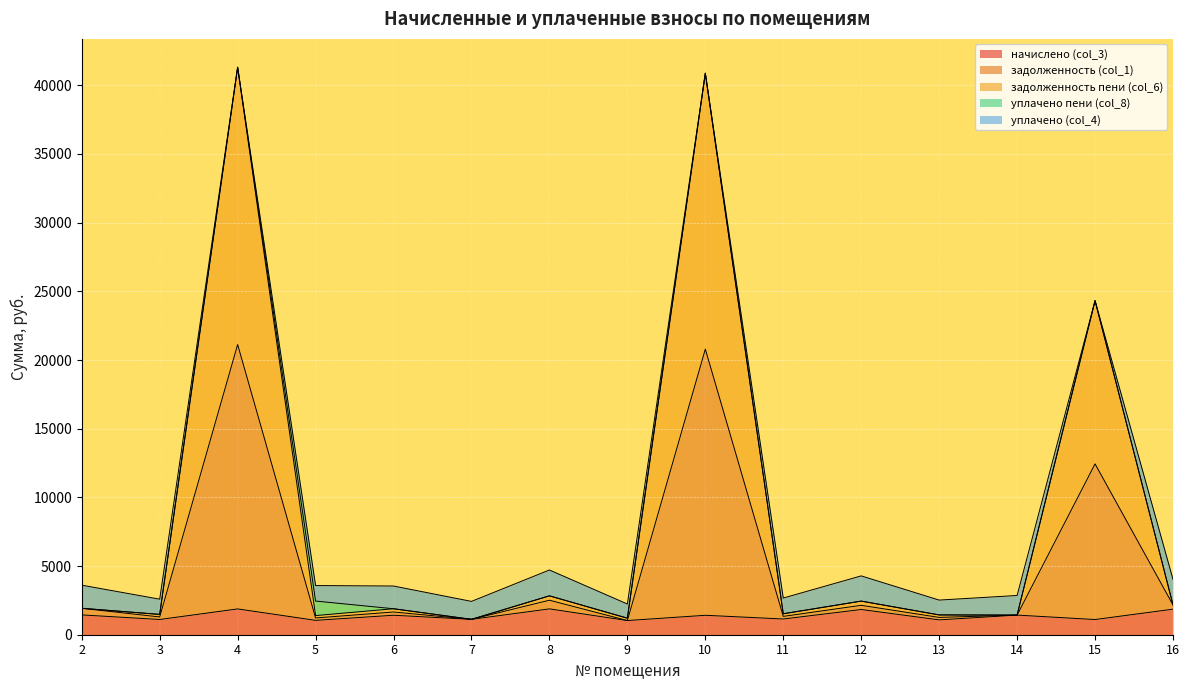

Rank the categories by начислено (col_3) value from highest to lowest.

8, 4, 16, 12, 2, 14, 6, 10, 11, 7, 3, 15, 13, 5, 9